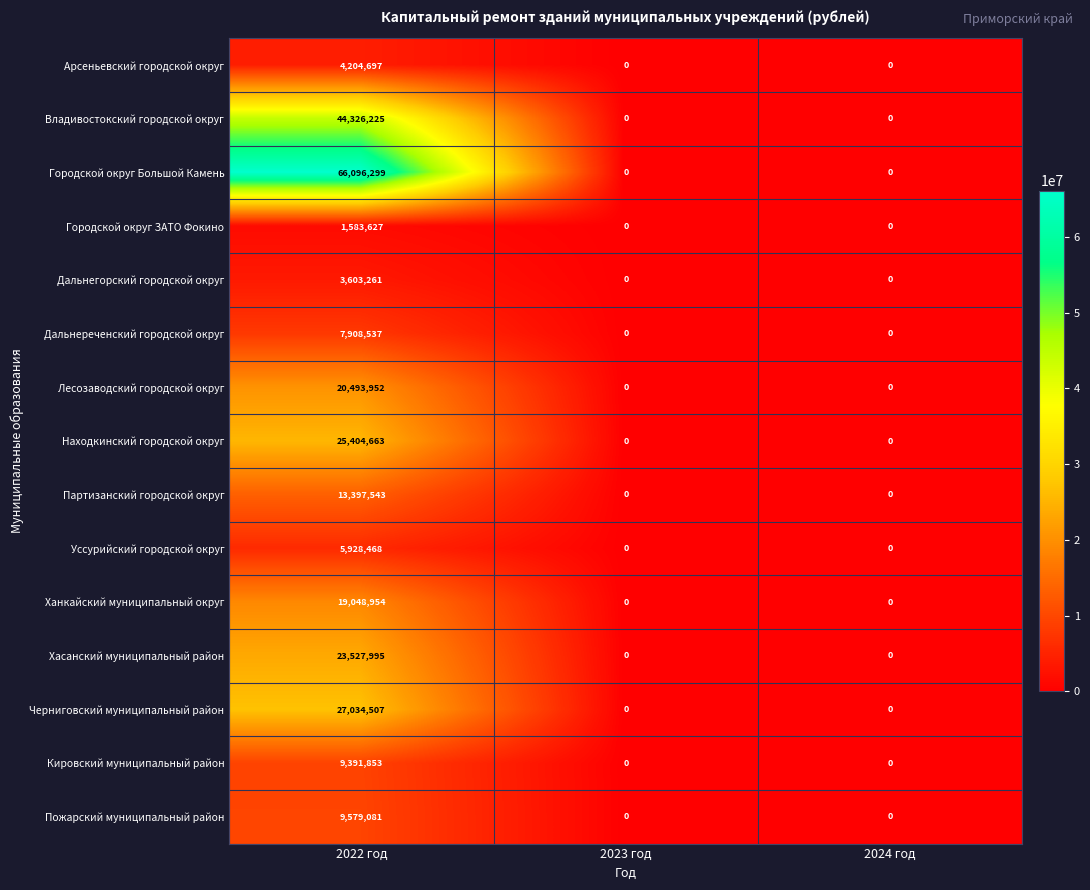

The Городской округ ЗАТО Фокино series shows 2576113 at 2022 год. True or false?

False